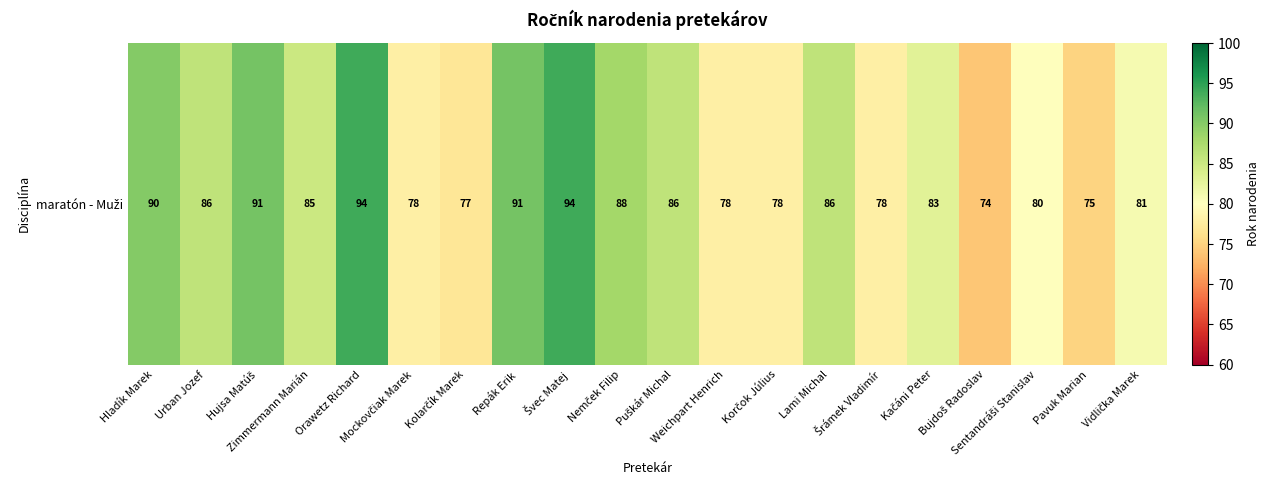

What is the maximum value shown in the chart?

94